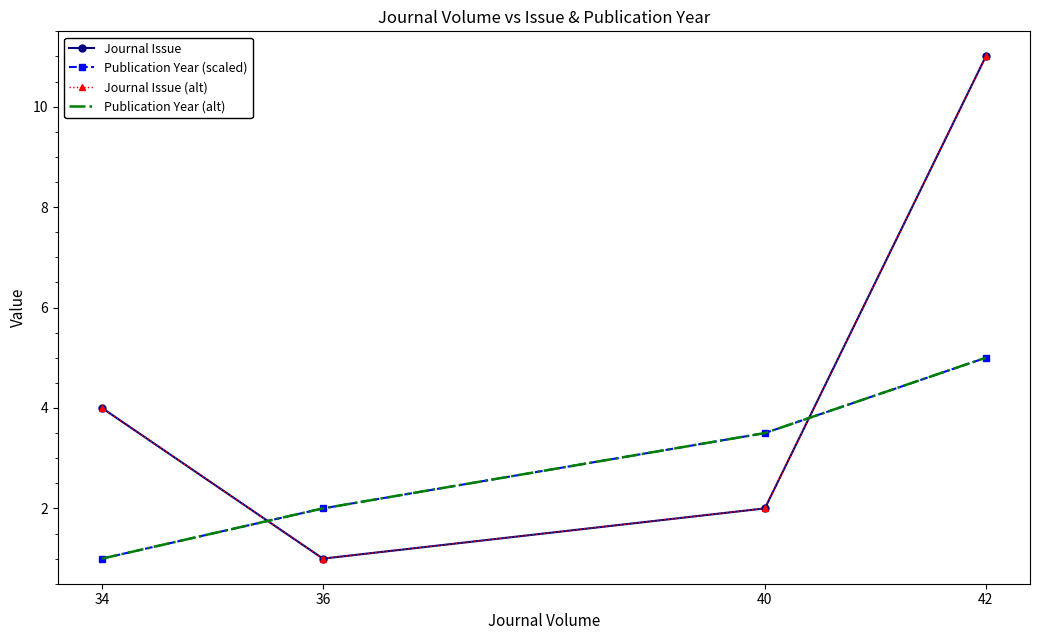

What are all the series names shown in the legend?

Journal Issue, Publication Year (scaled), Journal Issue (alt), Publication Year (alt)